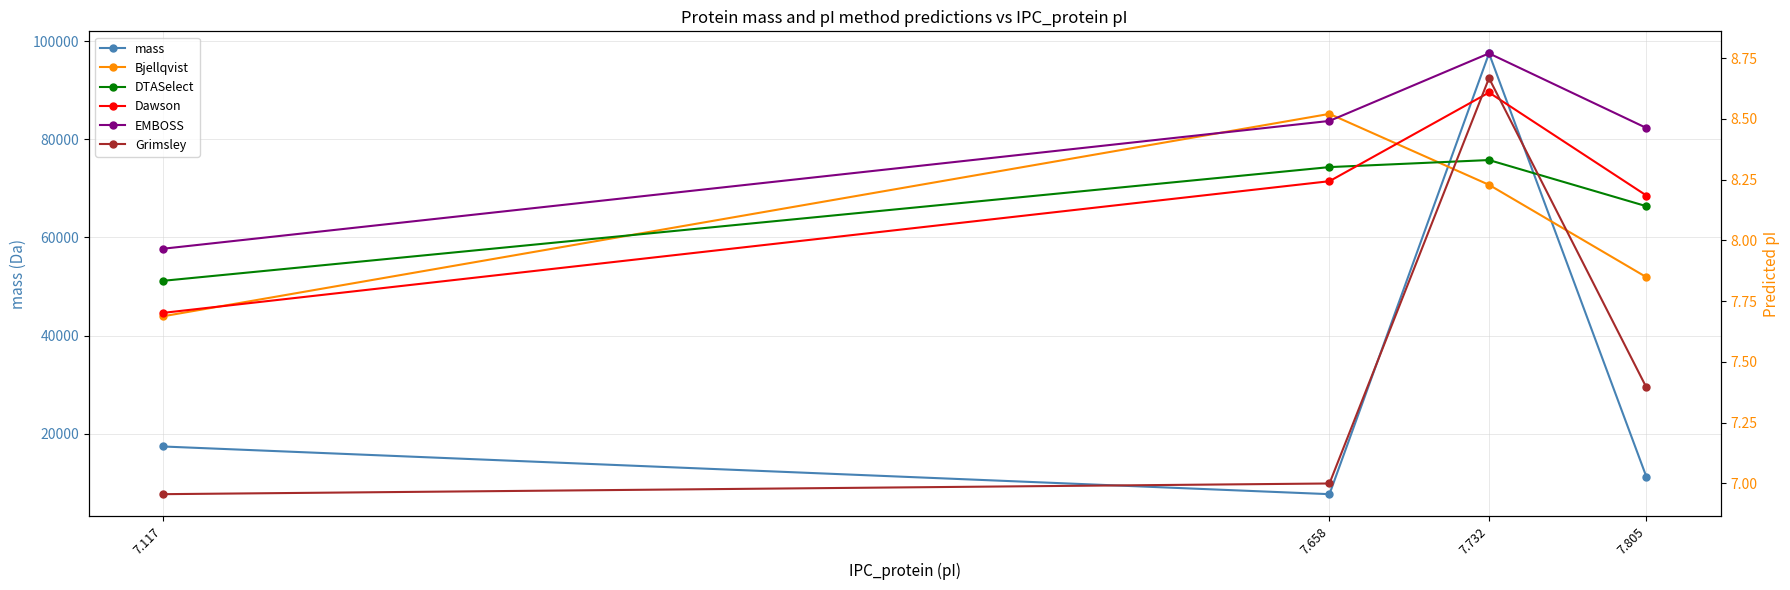

Reading left to right, extract all data points from this chart.

mass: 17364.9	7636.8	97562.1	11162.0
Bjellqvist: 7.7	8.5	8.2	7.8
DTASelect: 7.8	8.3	8.3	8.1
Dawson: 7.7	8.2	8.6	8.2
EMBOSS: 8.0	8.5	8.8	8.5
Grimsley: 7.0	7.0	8.7	7.4